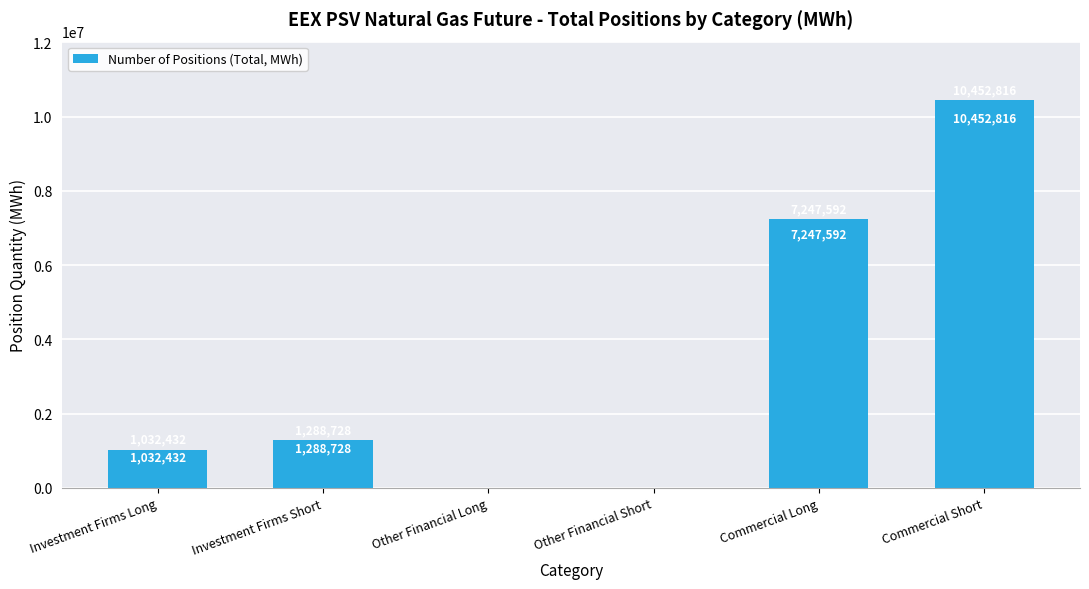

What is the sum of the values at Commercial Long and Other Financial Long?

7247592